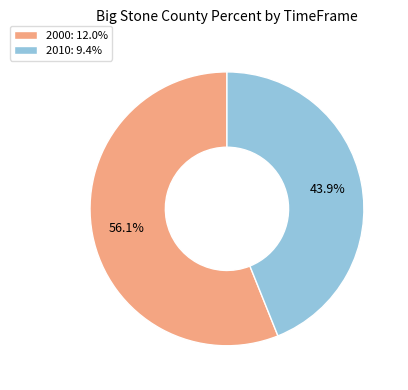

To the nearest percent, what percentage of the pie is 2010?

44%